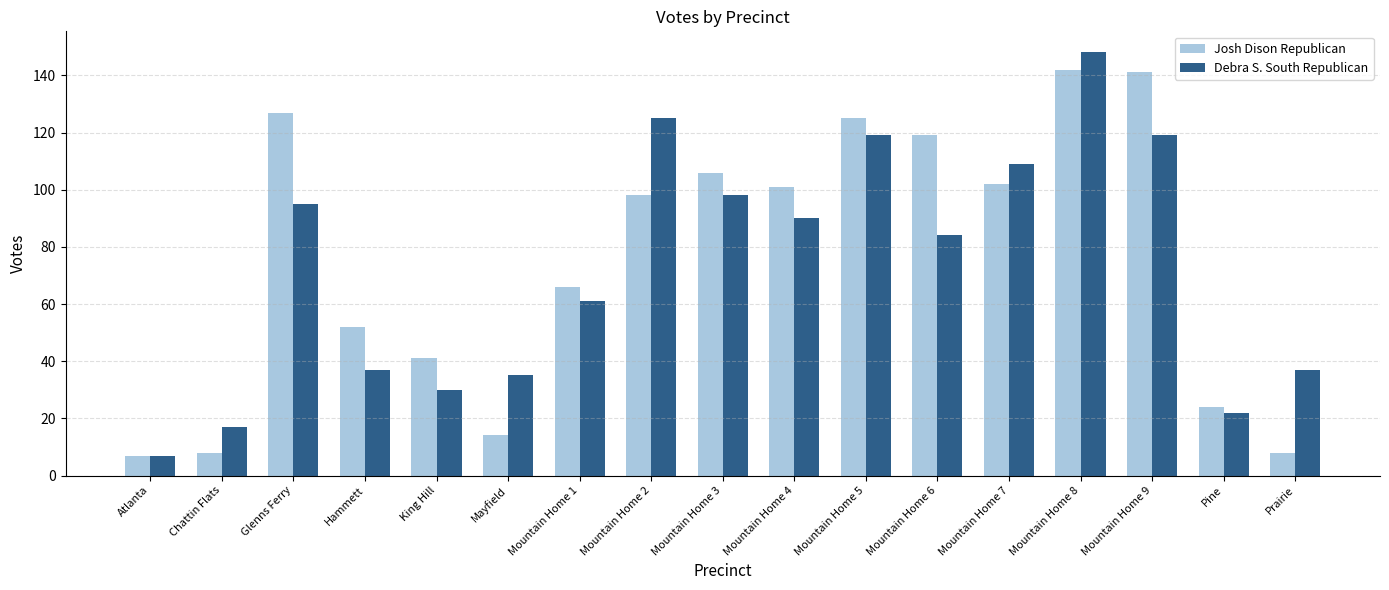

How many data points does each series have?

17